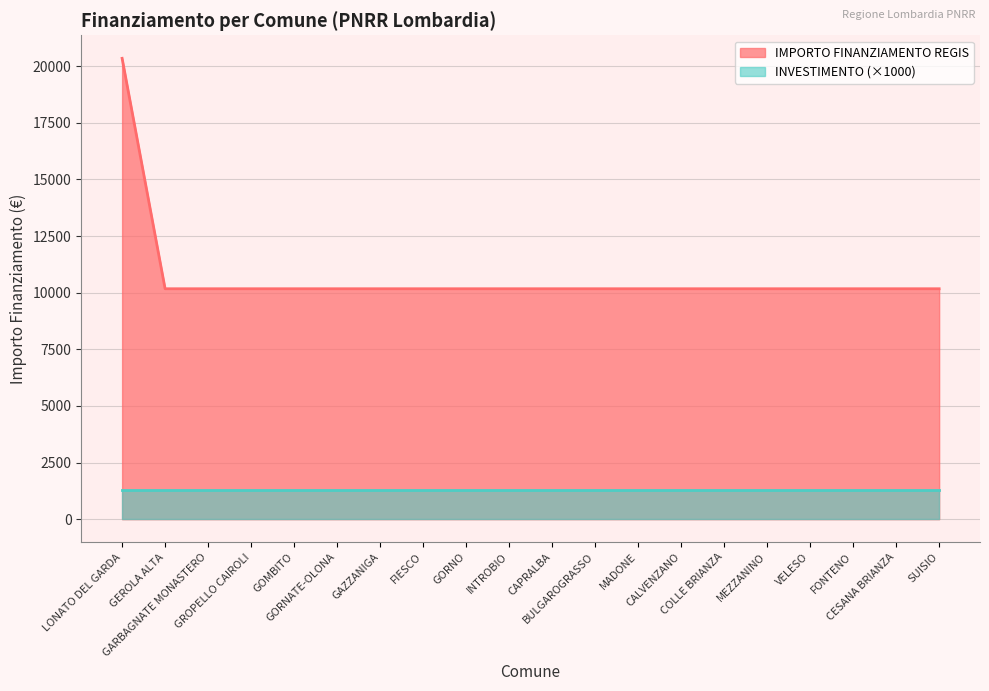

List the labels in order of value, smallest first.

GEROLA ALTA, GARBAGNATE MONASTERO, GROPELLO CAIROLI, GOMBITO, GORNATE-OLONA, GAZZANIGA, FIESCO, GORNO, INTROBIO, CAPRALBA, BULGAROGRASSO, MADONE, CALVENZANO, COLLE BRIANZA, MEZZANINO, VELESO, FONTENO, CESANA BRIANZA, SUISIO, LONATO DEL GARDA